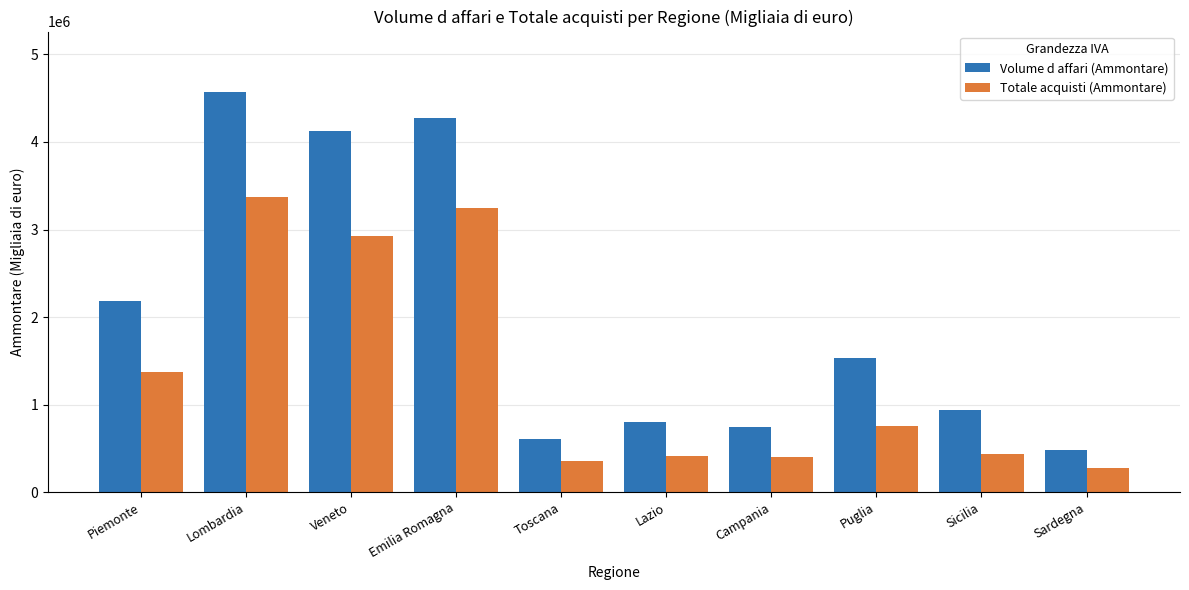

At which label does Totale acquisti (Ammontare) reach its minimum?

Sardegna